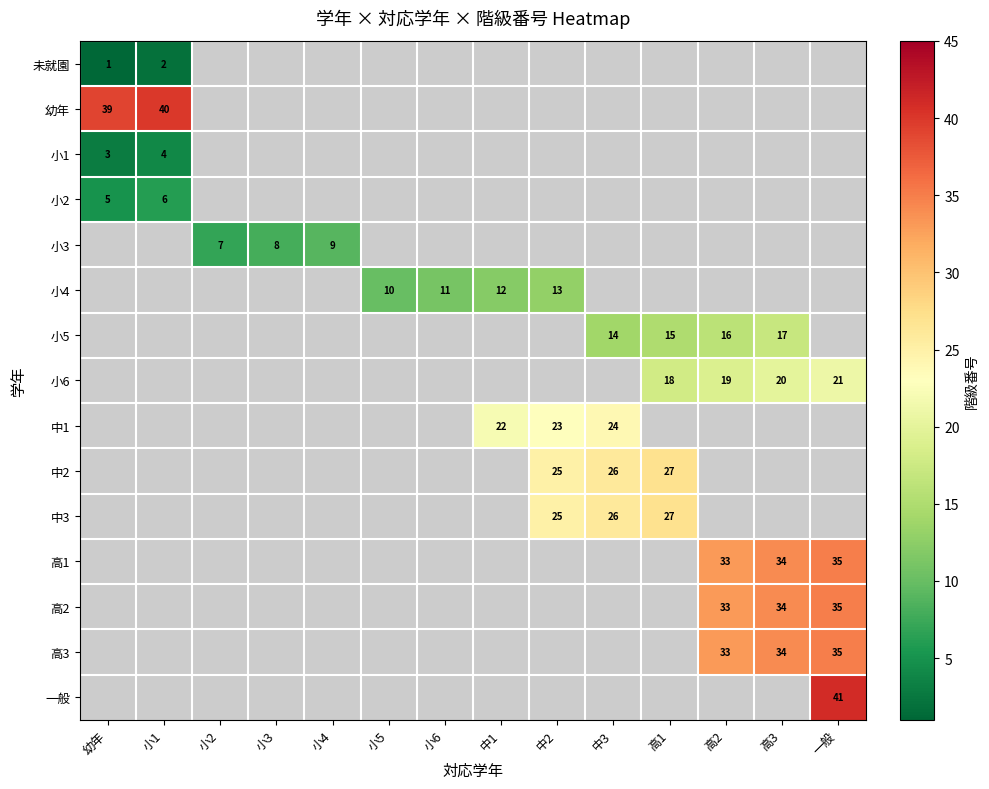

True or false: 小1 has a value of 6 at 小1.

False